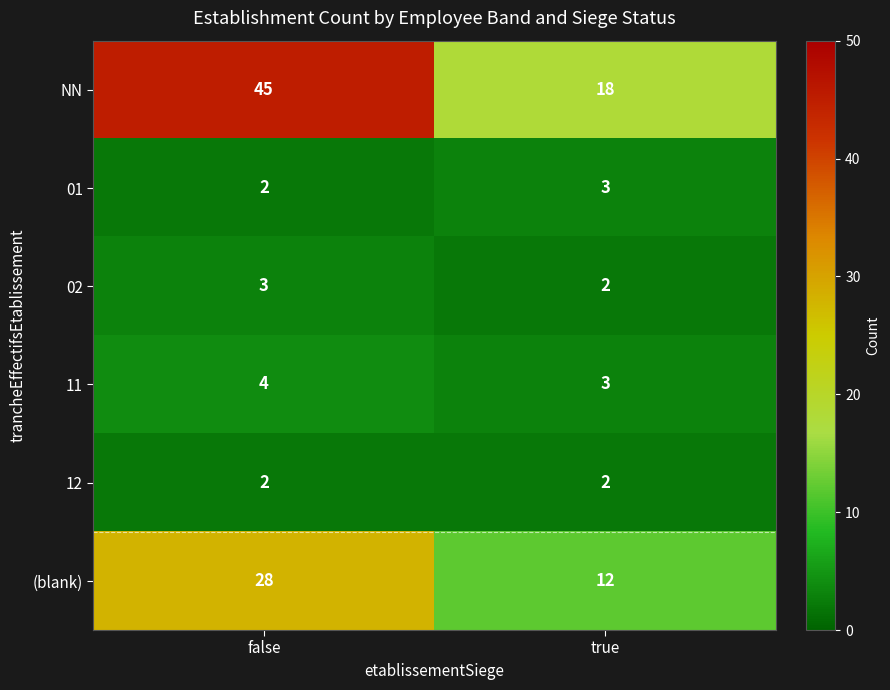

Between false and true, which series saw the biggest shift?

NN